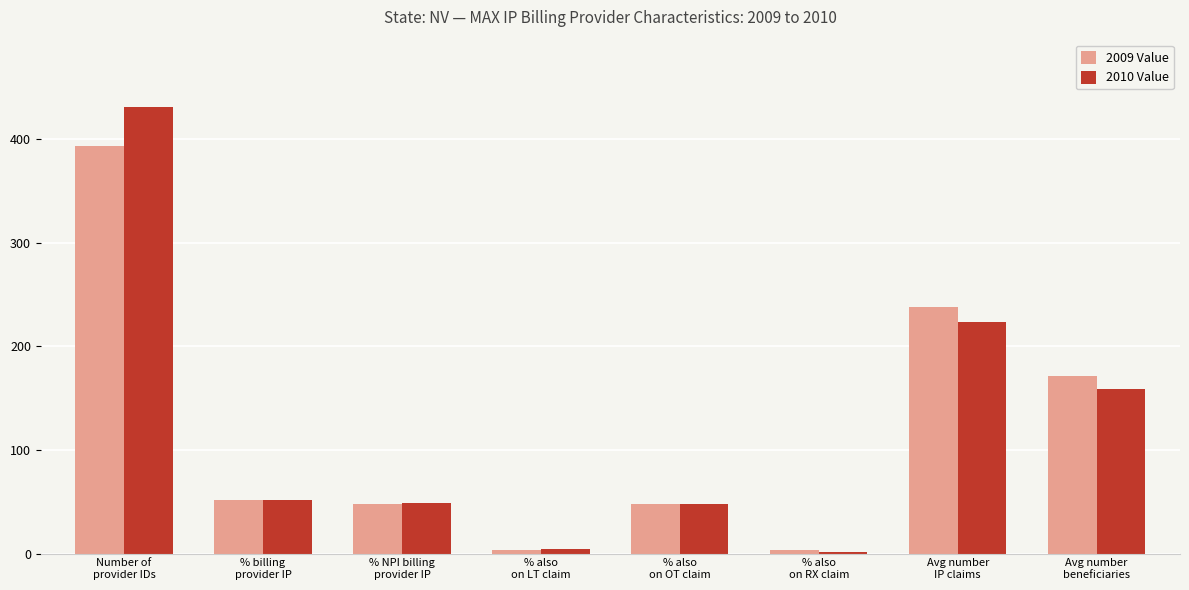

What is the smallest value displayed?

1.9